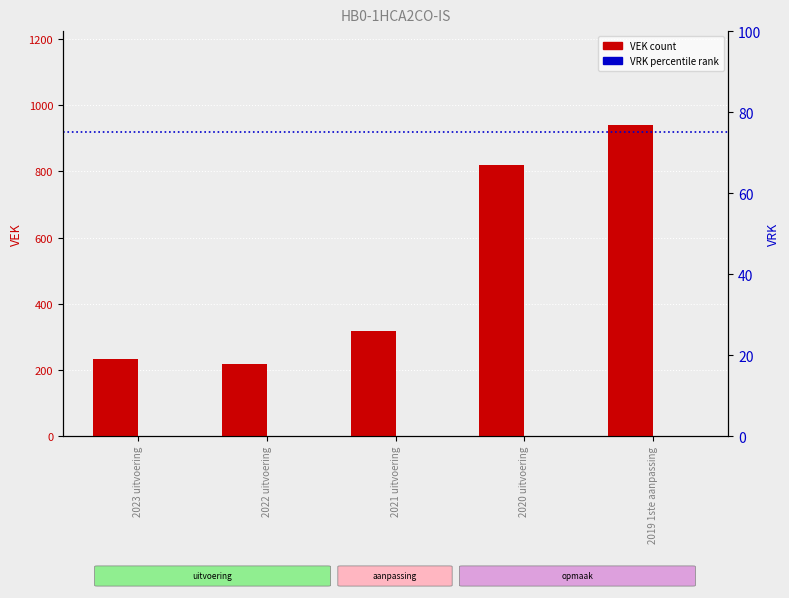

Reading right to left, transcribe all the data shown in this chart.

VEK (count): 2019 1ste aanpassing=941	2020 uitvoering=818	2021 uitvoering=319	2022 uitvoering=219	2023 uitvoering=233
VRK (percentile rank): 2019 1ste aanpassing=0	2020 uitvoering=0	2021 uitvoering=0	2022 uitvoering=0	2023 uitvoering=0